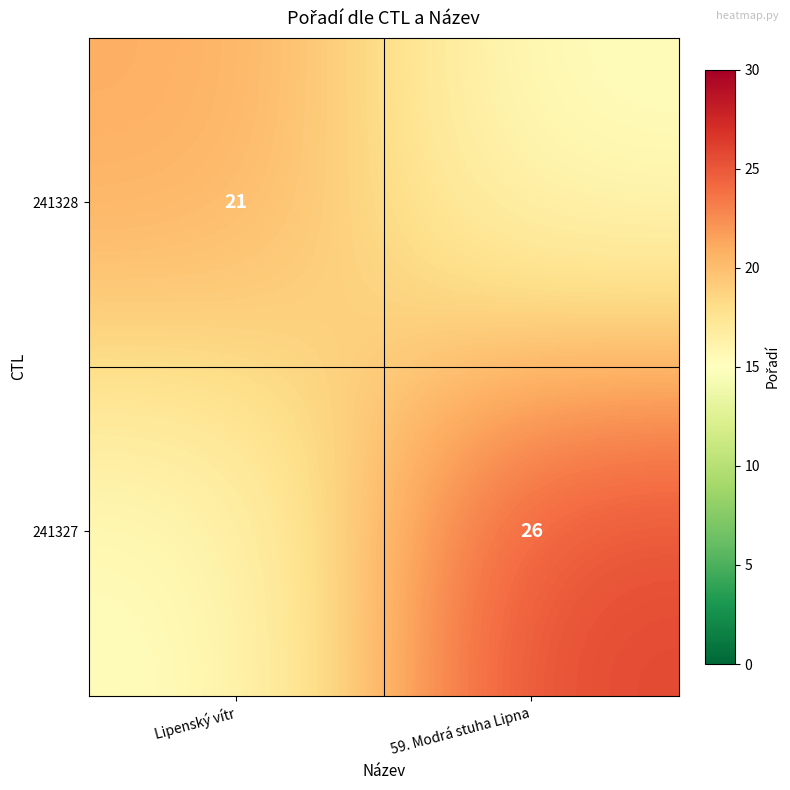

The value of 241327 at 59. Modrá stuha Lipna is 13. True or false?

False